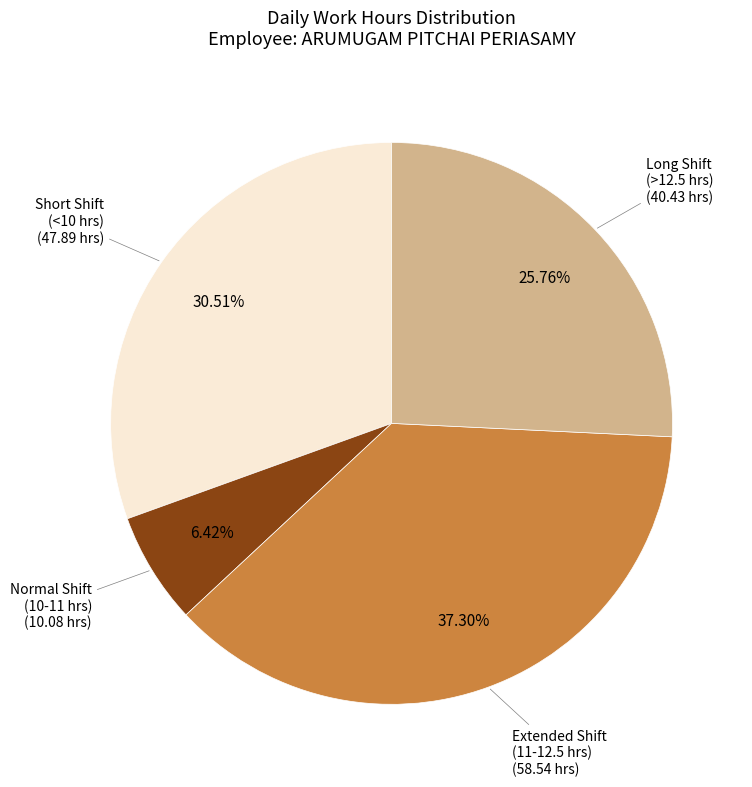

Count the number of slices in the pie.

4